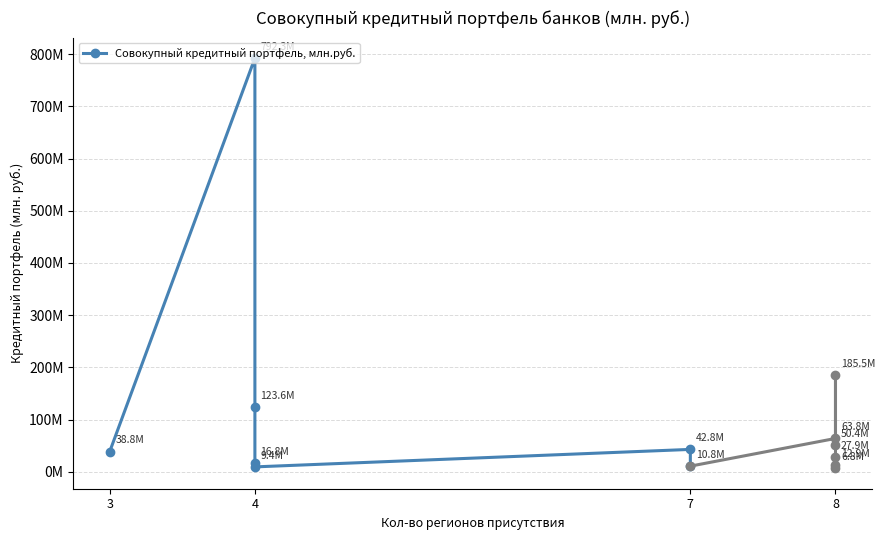

The value at 4 is 16764641.0. True or false?

True